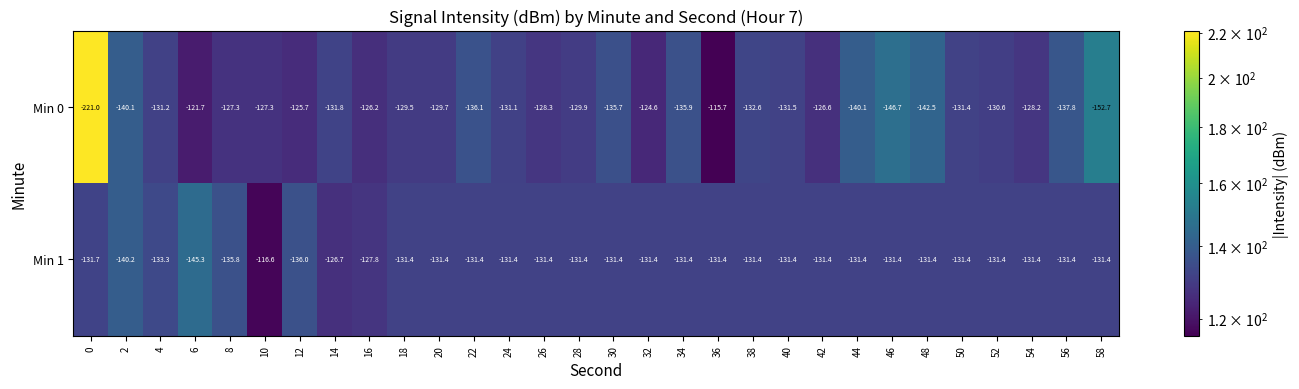

At which label does Min 0 first exceed -131?

6